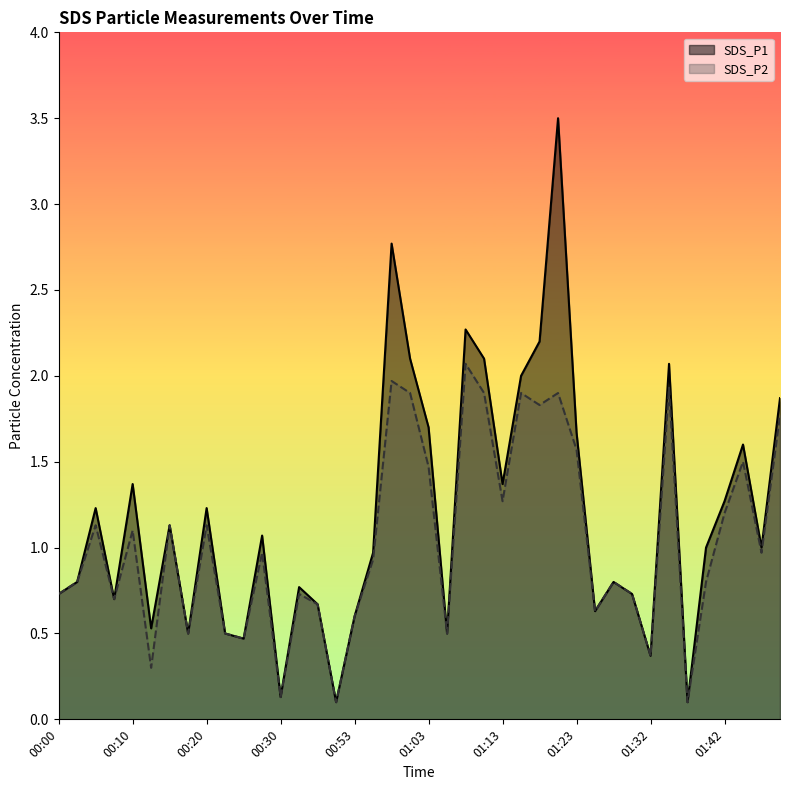

At which category does the chart reach its minimum across all series?

00:51